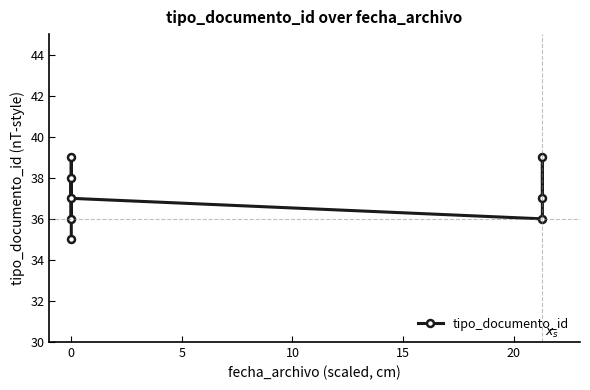

How many lines are shown in the chart?

1